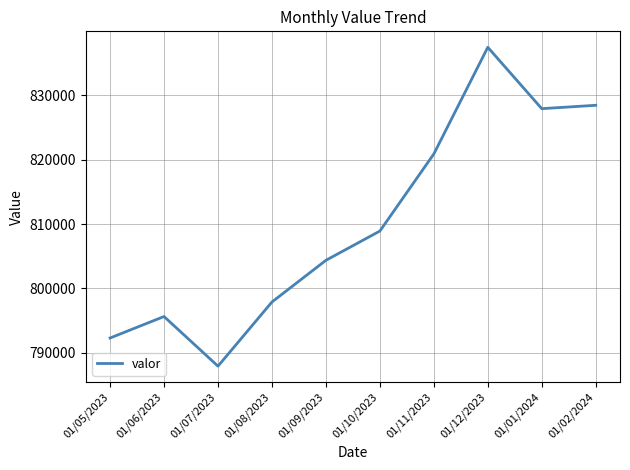

The value at 01/05/2023 is 792281. True or false?

True